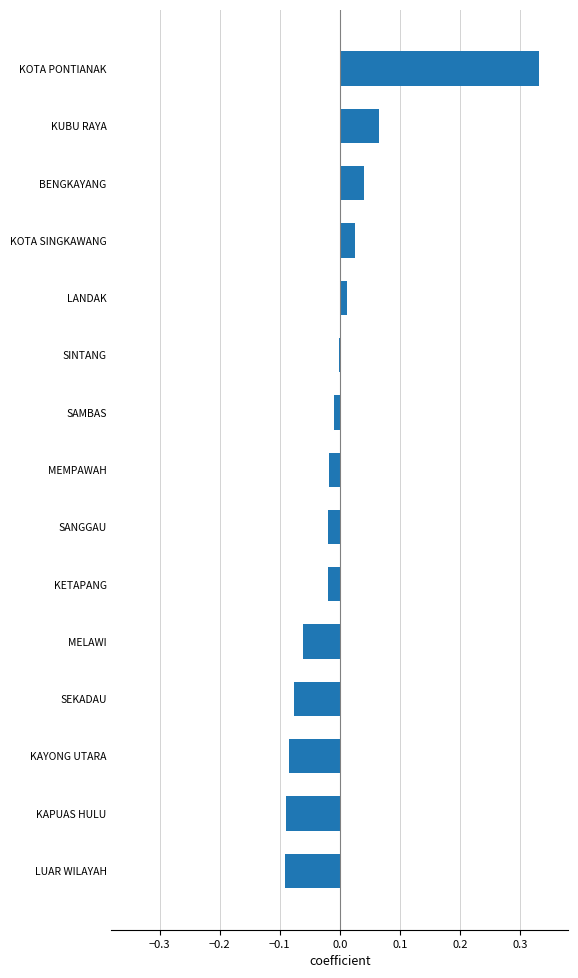

The chart shows a value of -0.0 at SINTANG. True or false?

True